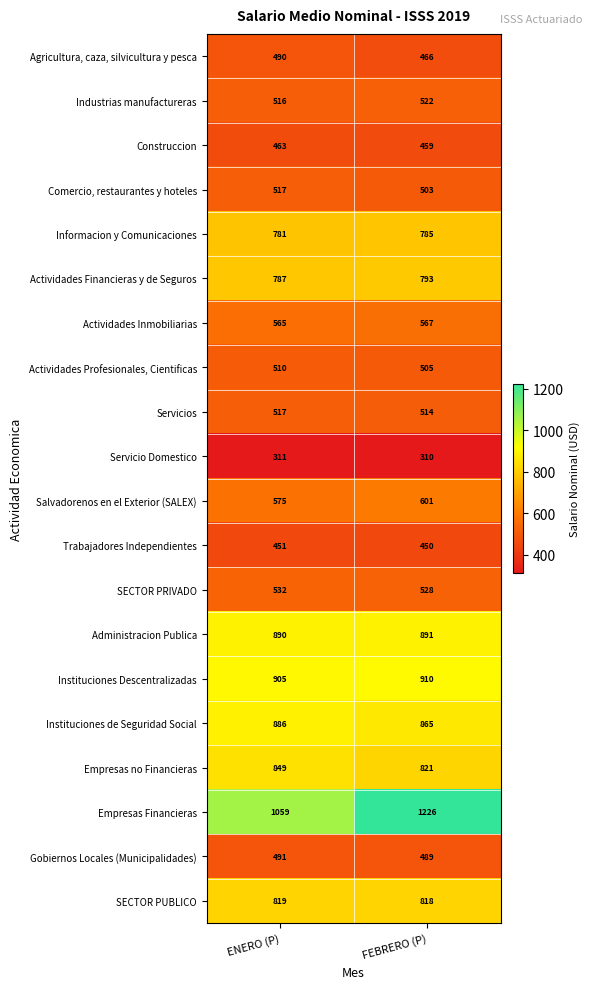

The Comercio, restaurantes y hoteles series shows 702 at FEBRERO (P). True or false?

False